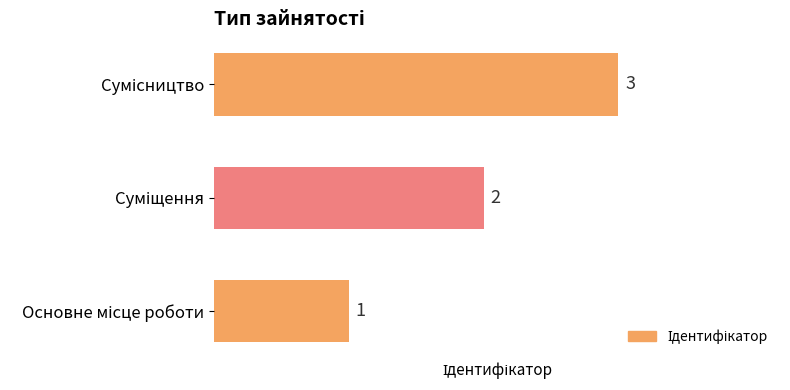

What is the greatest value displayed?

3